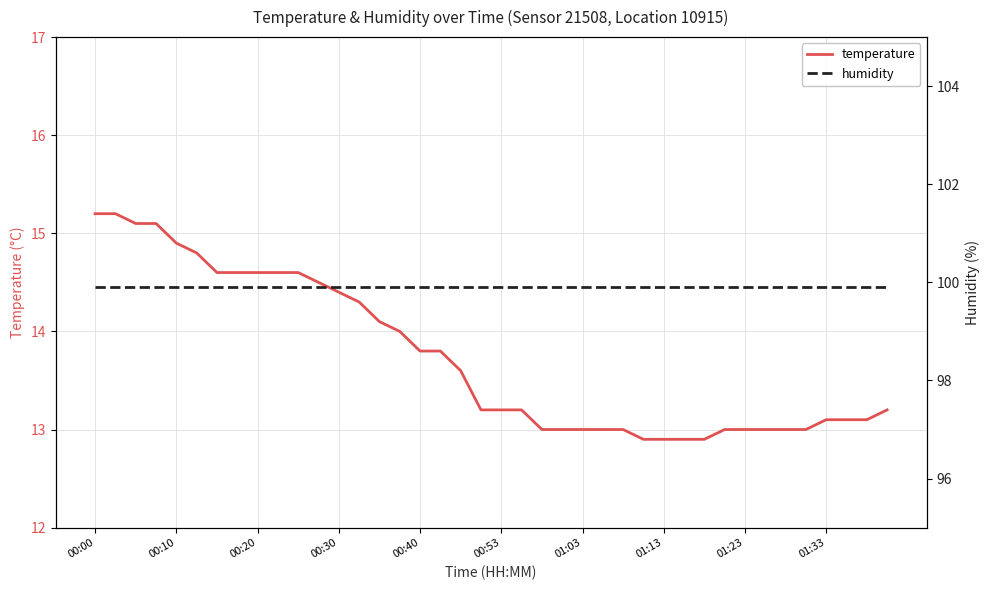

What is the value of the humidity point at the 4th from the left?

99.9